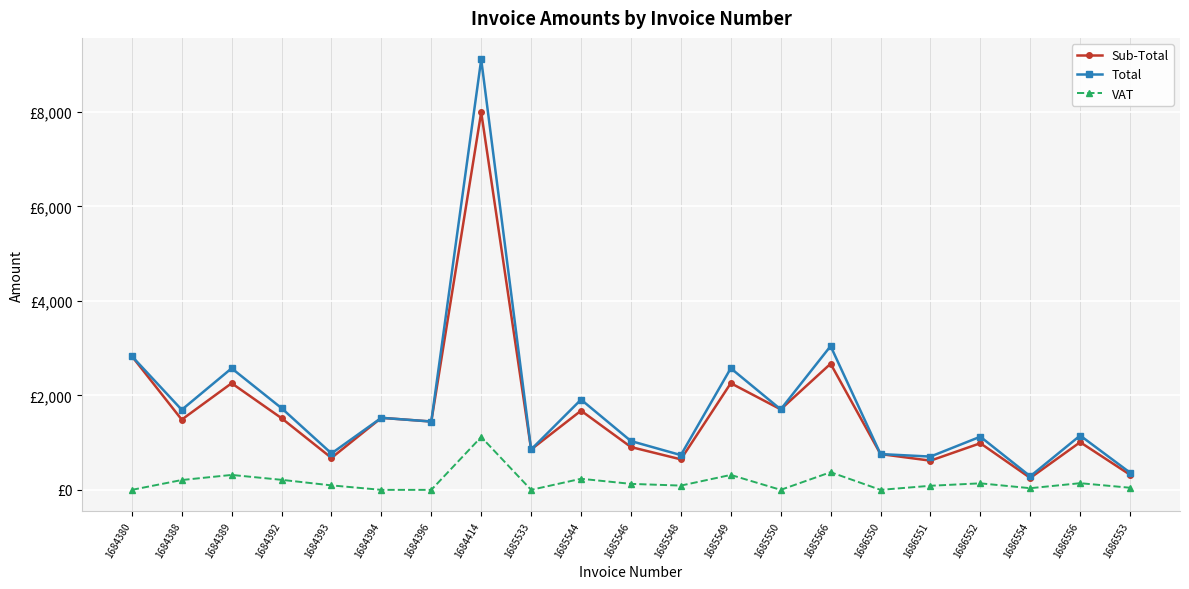

At how many categories does at least one series exceed 7981?

1